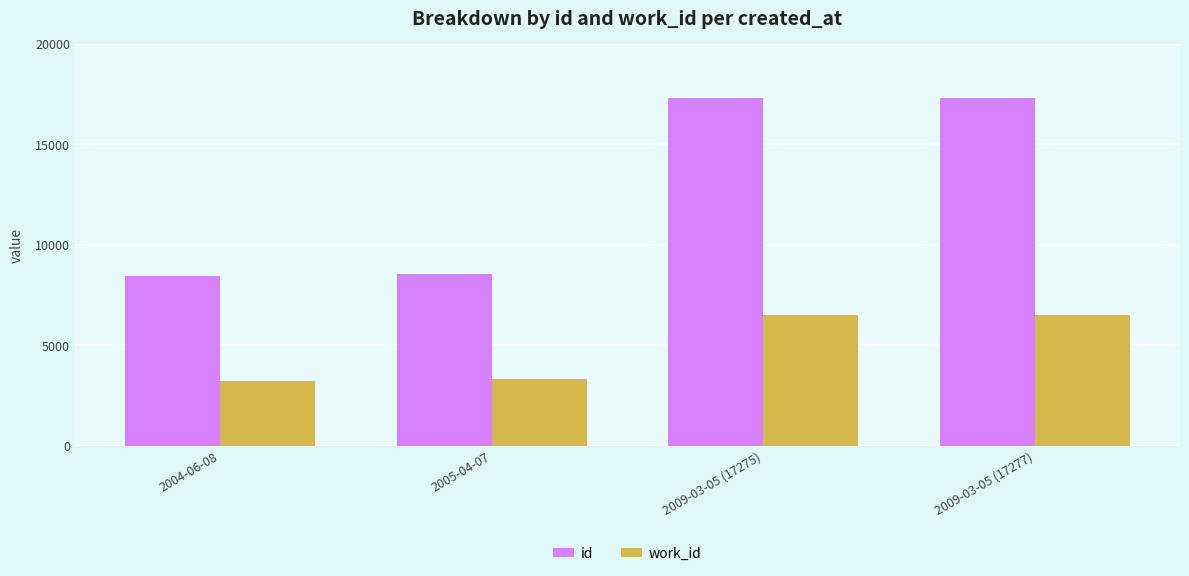

The value of id at 2005-04-07 is 2798. True or false?

False